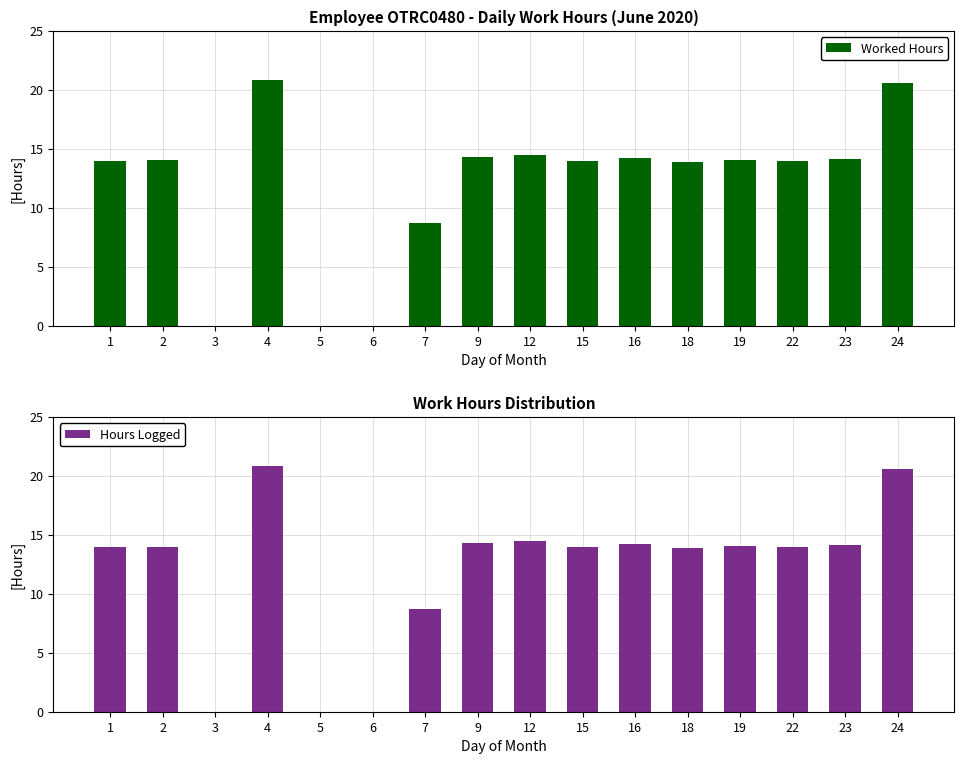

What is the value of the Worked Hours bar at the 8th from the left?

14.3